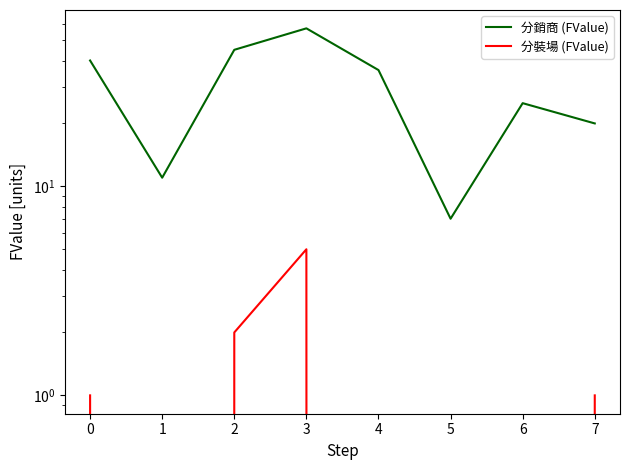

How many data points in 分銷商 (FValue) are less than 36?

4